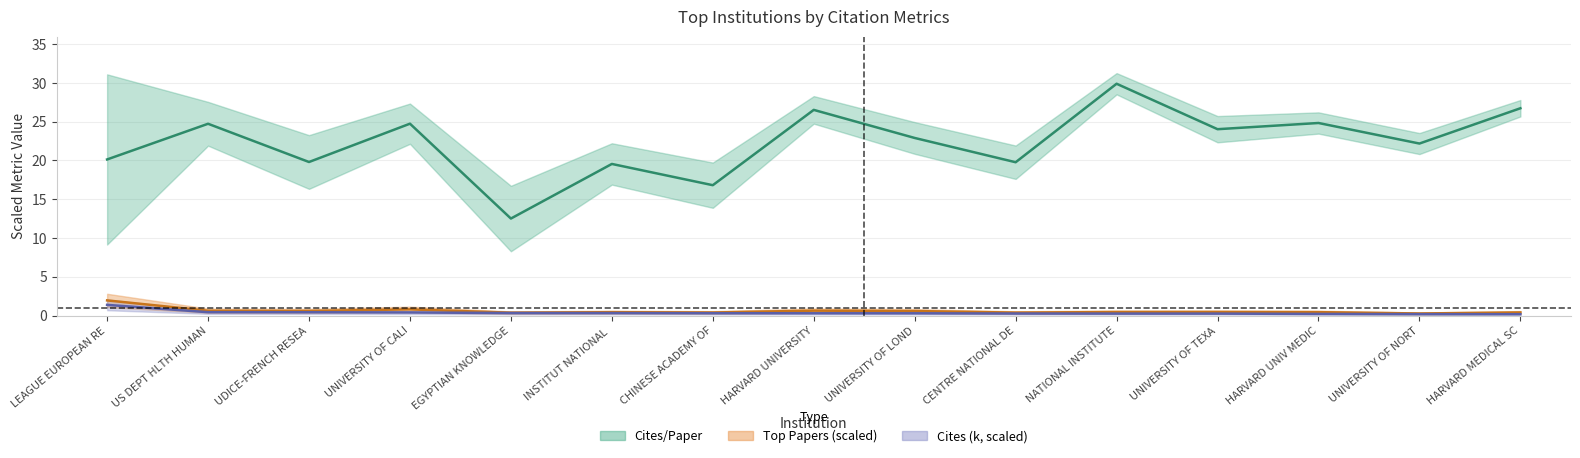

How many categories are shown in the chart?

15